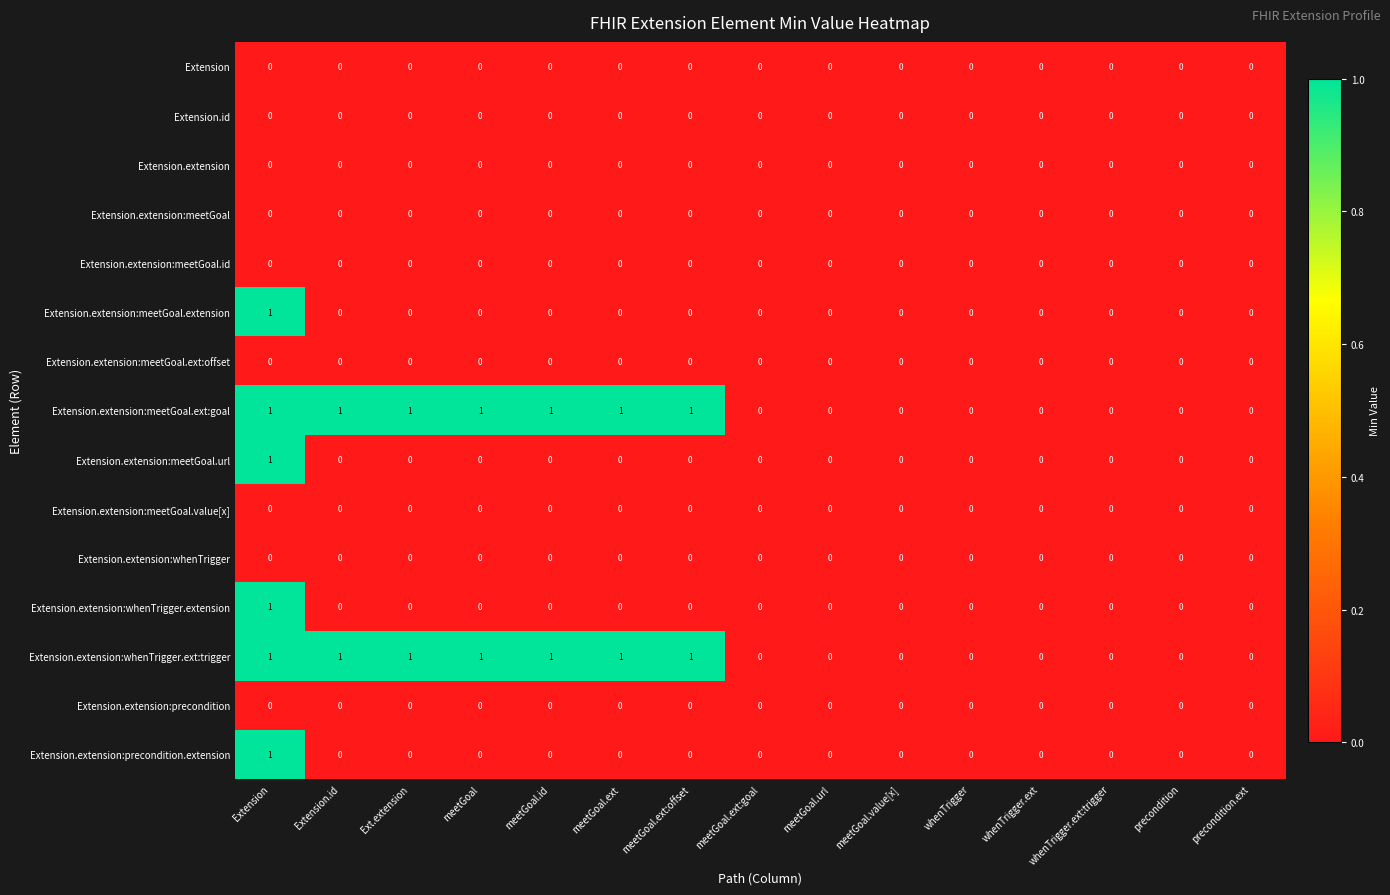

The value of Extension.id at whenTrigger is 0. True or false?

True